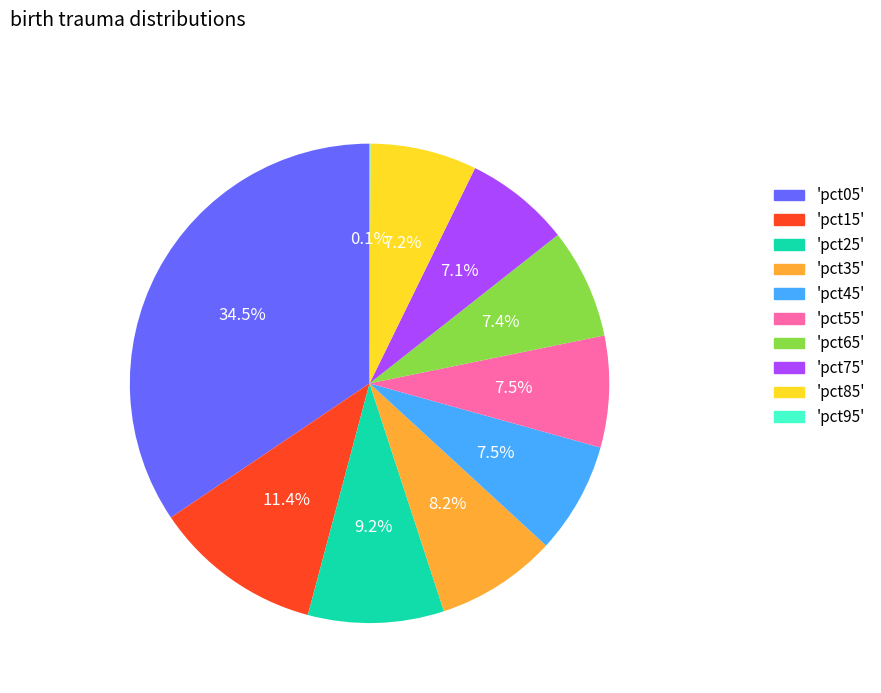

Does any single category account for the majority?

No